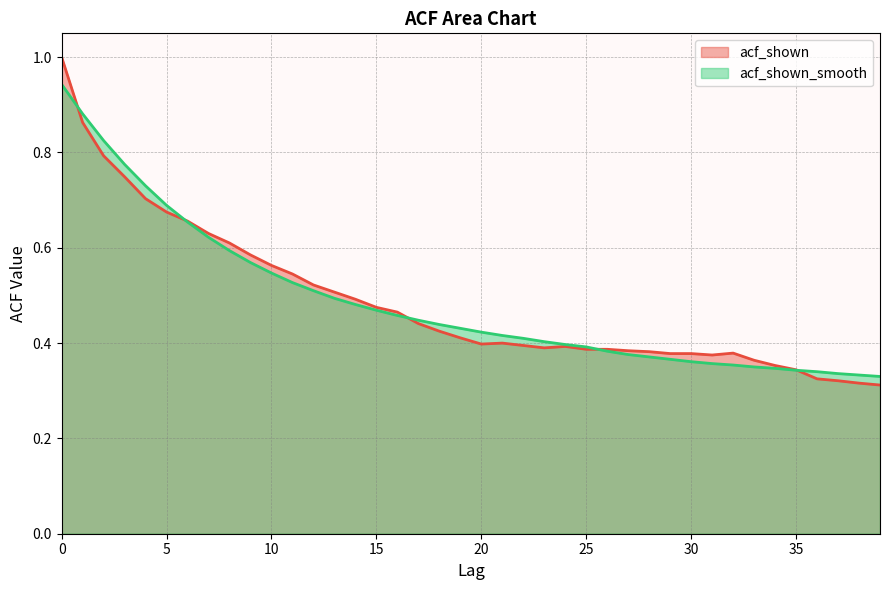

True or false: acf_shown_smooth has more than 1 points higher than both neighbors.

False